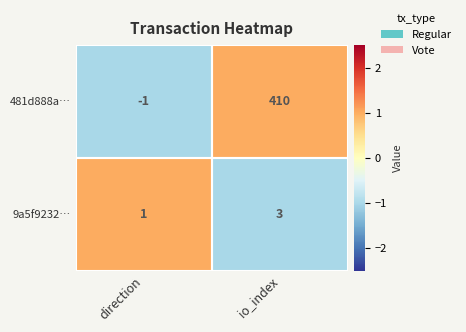

At io_index, list the series in order from largest to smallest.

481d888a…, 9a5f9232…